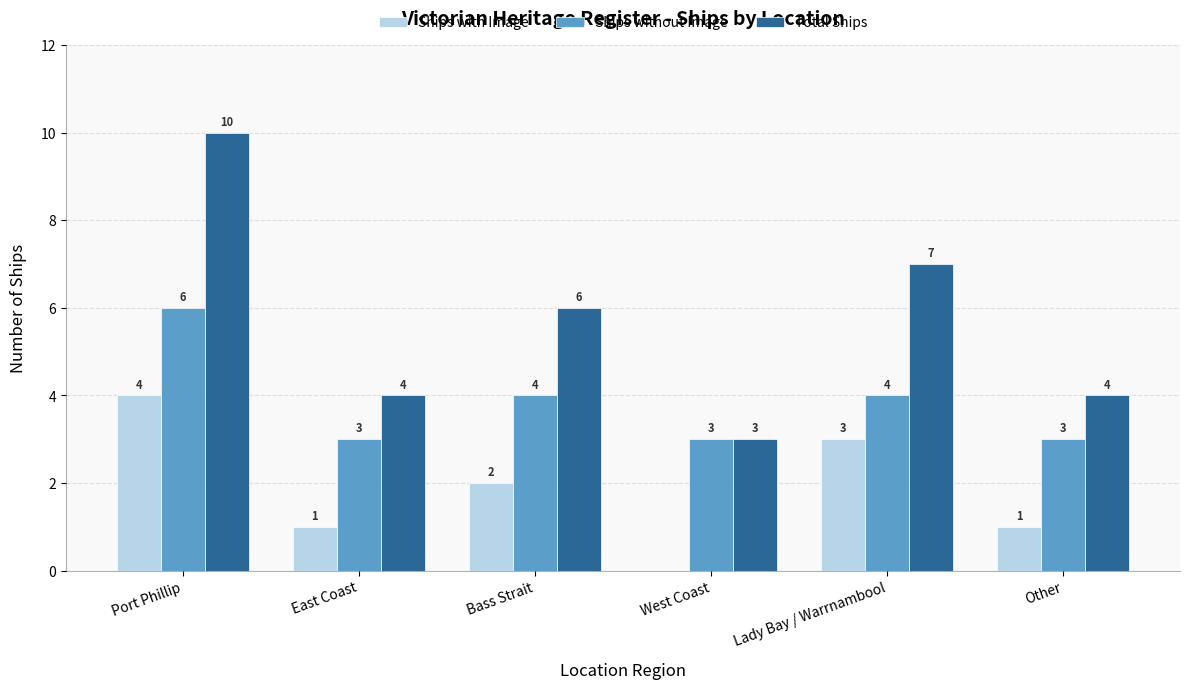

Reading left to right, transcribe all the data shown in this chart.

Ships with Image: 4	1	2	0	3	1
Ships without Image: 6	3	4	3	4	3
Total Ships: 10	4	6	3	7	4